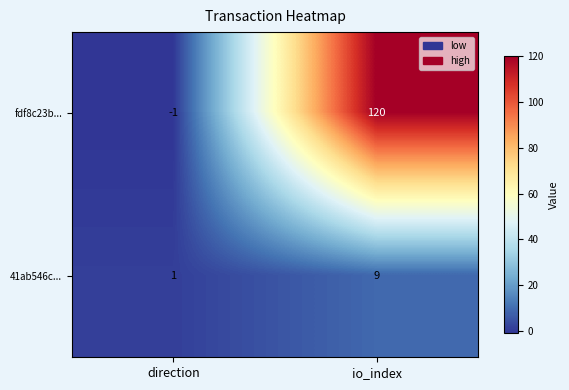

Which series changed the most between direction and io_index?

fdf8c23b...